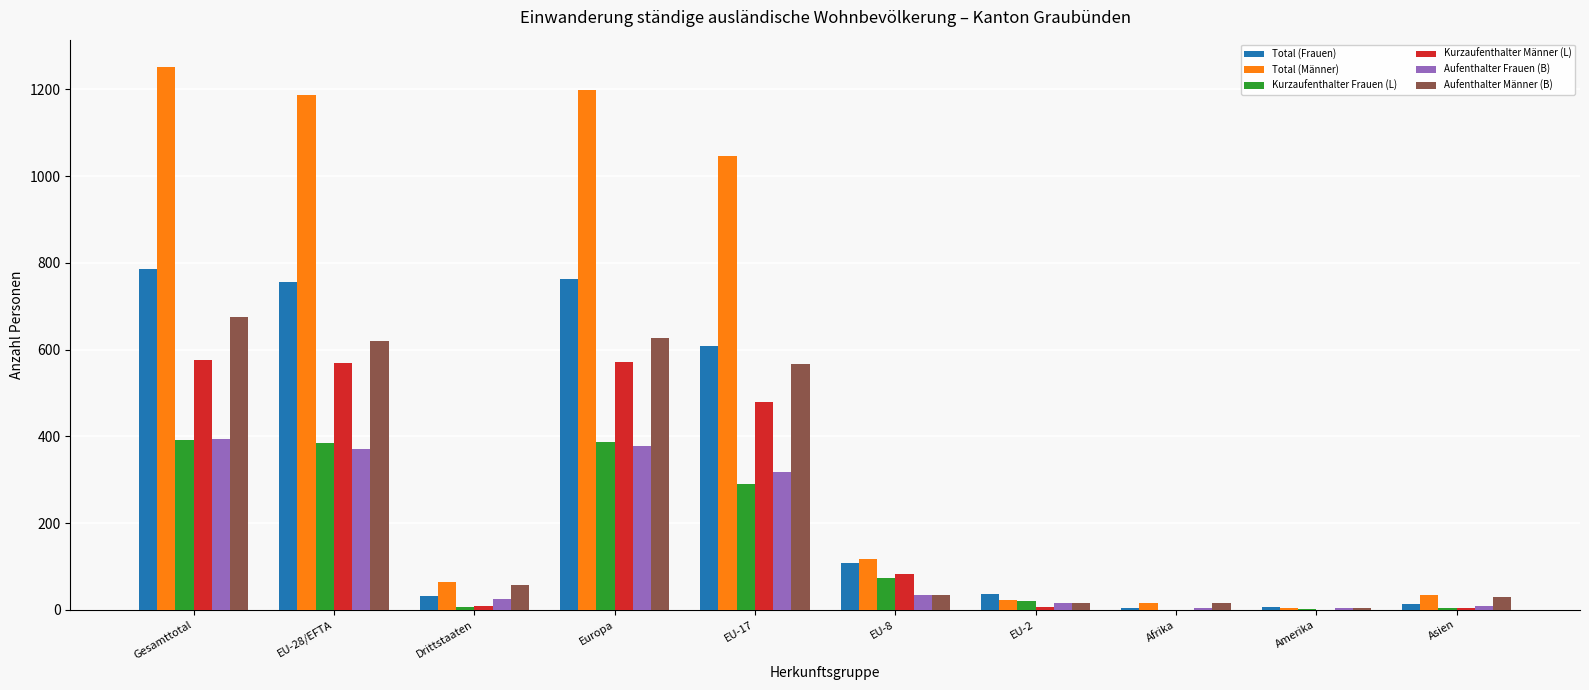

What is the sum of the Aufenthalter Frauen (B) values at Gesamttotal and EU-8?

428